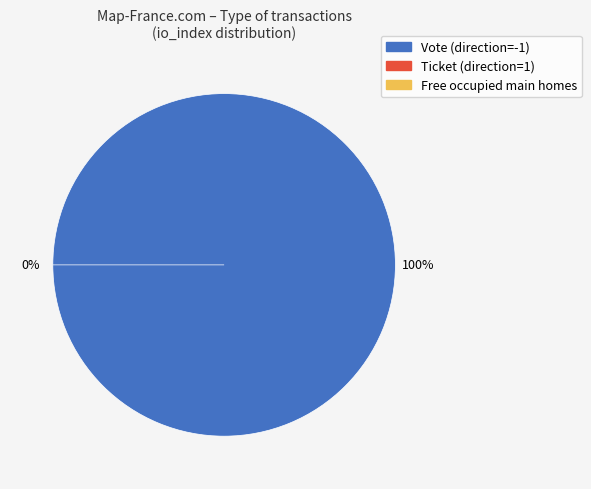

What portion of the pie excludes Ticket?

100.0%